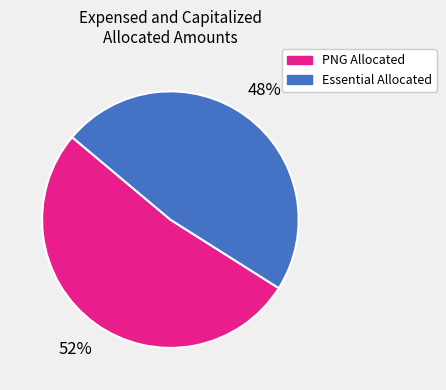

Does any single category account for the majority?

Yes